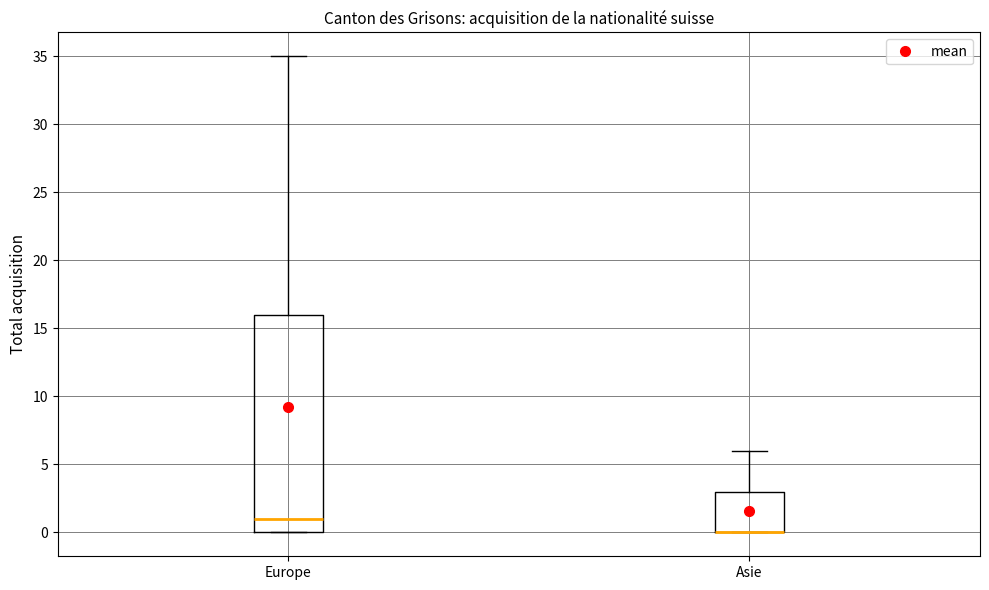

Reading left to right, transcribe this box plot: for each box, give where its median line is, the range the box spans, and where its two whiskers end, as read against the y-axis. The values are not printed on the chart, so give them approximately, as read against the axis.

Europe: median 1, box 0 to 16, whiskers 0 to 35
Asie: median 0 (drawn on the box's lower edge), box 0 to 3, whiskers 0 to 6